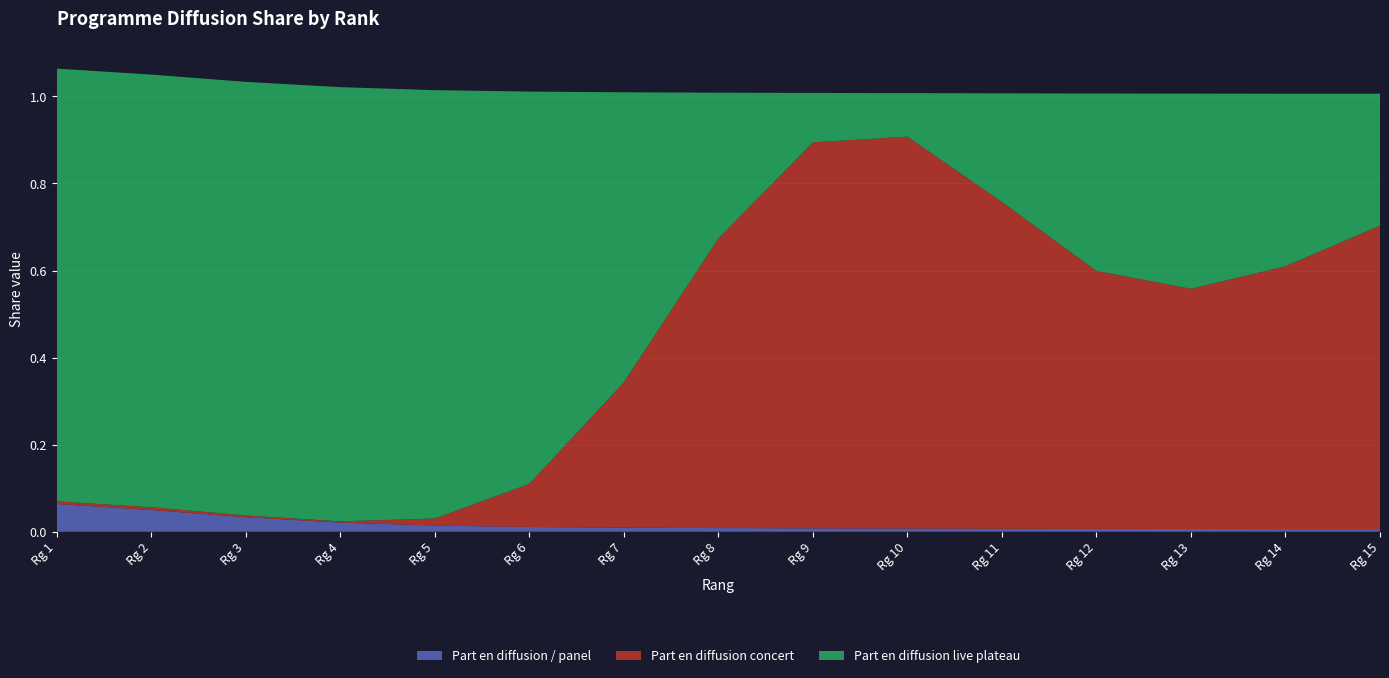

What are all the series names shown in the legend?

Part en diffusion / panel, Part en diffusion concert, Part en diffusion live plateau